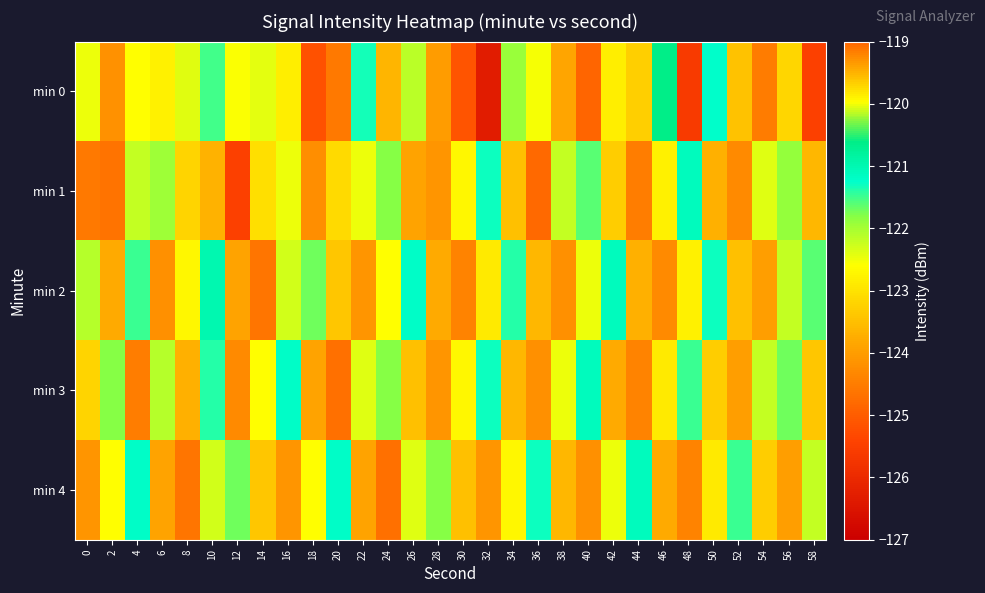

Reading right to left, list all the values displayed in this chart.

min 0: 58=-125.5	56=-123.2	54=-124.5	52=-123.5	50=-121.2	48=-125.6	46=-120.6	44=-123.3	42=-122.8	40=-124.8	38=-123.9	36=-122.6	34=-121.9	32=-126.3	30=-125.1	28=-124.0	26=-122.1	24=-123.6	22=-121.3	20=-124.6	18=-125.2	16=-122.8	14=-122.4	12=-122.6	10=-121.5	8=-120.1	6=-122.8	4=-122.6	2=-124.2	0=-122.5
min 1: 58=-123.6	56=-121.9	54=-122.4	52=-124.3	50=-123.7	48=-121.1	46=-122.8	44=-124.5	42=-123.3	40=-121.6	38=-122.2	36=-124.8	34=-123.5	32=-121.3	30=-122.7	28=-124.1	26=-123.9	24=-121.8	22=-122.5	20=-123.1	18=-124.2	16=-122.5	14=-123.0	12=-125.5	10=-123.7	8=-123.2	6=-122.0	4=-122.2	2=-124.6	0=-119.1
min 2: 58=-121.6	56=-122.2	54=-124.0	52=-123.5	50=-121.3	48=-122.8	46=-124.3	44=-123.7	42=-121.1	40=-122.5	38=-124.2	36=-123.6	34=-121.4	32=-122.9	30=-124.4	28=-123.8	26=-121.2	24=-122.6	22=-124.1	20=-123.4	18=-121.7	16=-122.3	14=-124.6	12=-123.9	10=-121.0	8=-122.7	6=-124.2	4=-121.5	2=-123.8	0=-122.1
min 3: 58=-123.4	56=-121.7	54=-122.2	52=-124.0	50=-123.3	48=-121.5	46=-122.9	44=-124.4	42=-123.8	40=-121.1	38=-122.5	36=-124.2	34=-123.6	32=-121.3	30=-122.7	28=-124.1	26=-123.5	24=-121.8	22=-122.4	20=-124.7	18=-123.9	16=-121.2	14=-122.6	12=-124.3	10=-121.4	8=-123.7	6=-122.1	4=-124.5	2=-121.8	0=-123.2
min 4: 58=-122.2	56=-124.0	54=-123.3	52=-121.5	50=-122.9	48=-124.4	46=-123.8	44=-121.1	42=-122.5	40=-124.2	38=-123.6	36=-121.3	34=-122.7	32=-124.1	30=-123.5	28=-121.8	26=-122.4	24=-124.7	22=-123.9	20=-121.2	18=-122.6	16=-124.1	14=-123.4	12=-121.7	10=-122.3	8=-124.6	6=-123.9	4=-121.2	2=-122.6	0=-124.1